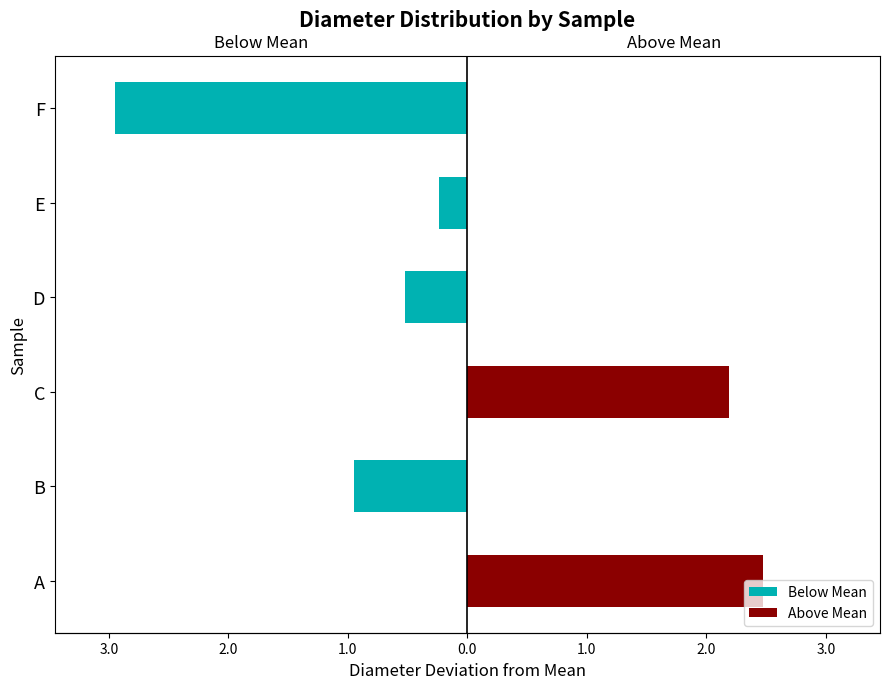

Reading left to right, what are all the values shown in this chart?

Below Mean: 0.0	-1.0	0.0	-0.5	-0.2	-3.0
Above Mean: 2.5	0.0	2.2	0.0	0.0	0.0